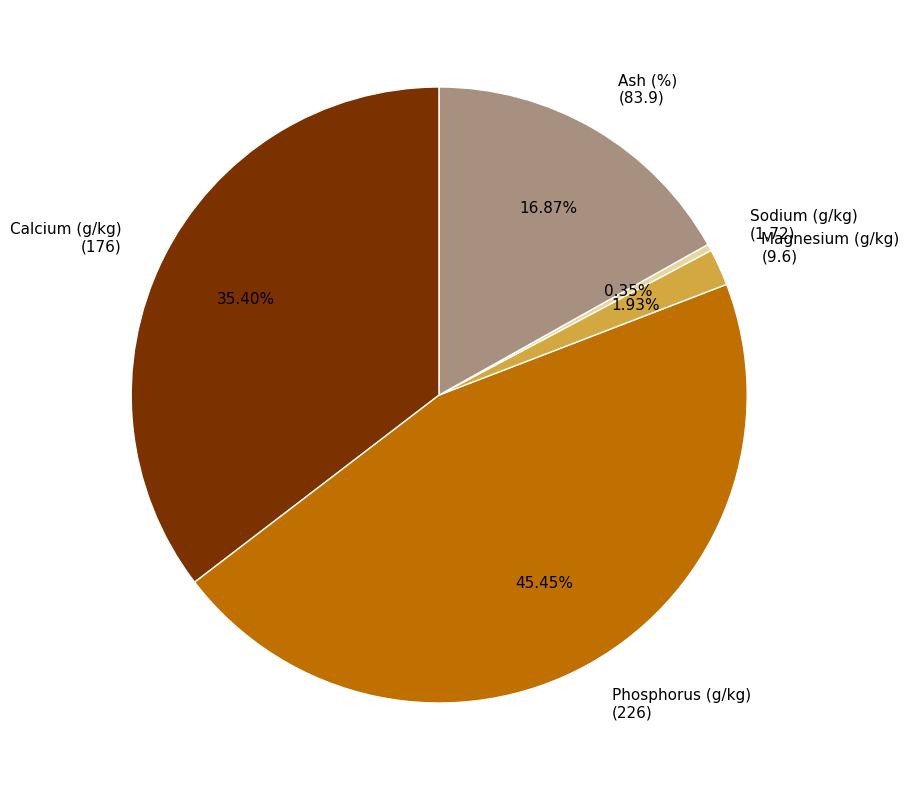

How many slices are in this pie chart?

5